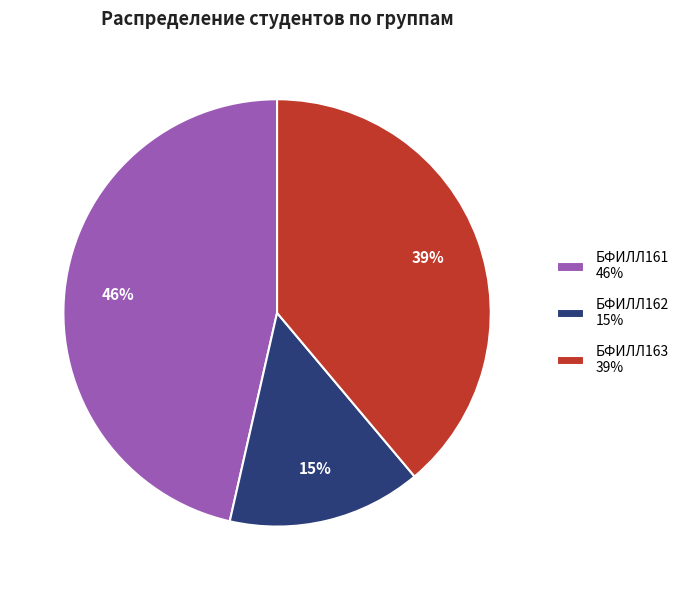

Is there a majority slice in this chart?

No